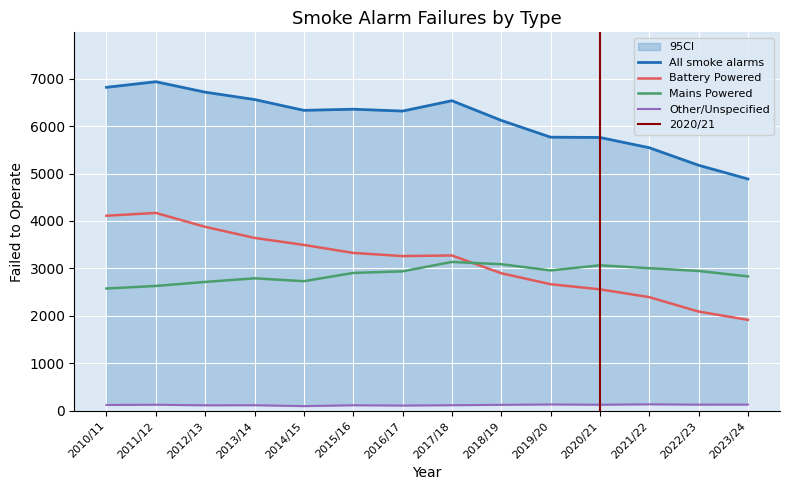

The value of Battery Powered at 2017/18 is 4539. True or false?

False